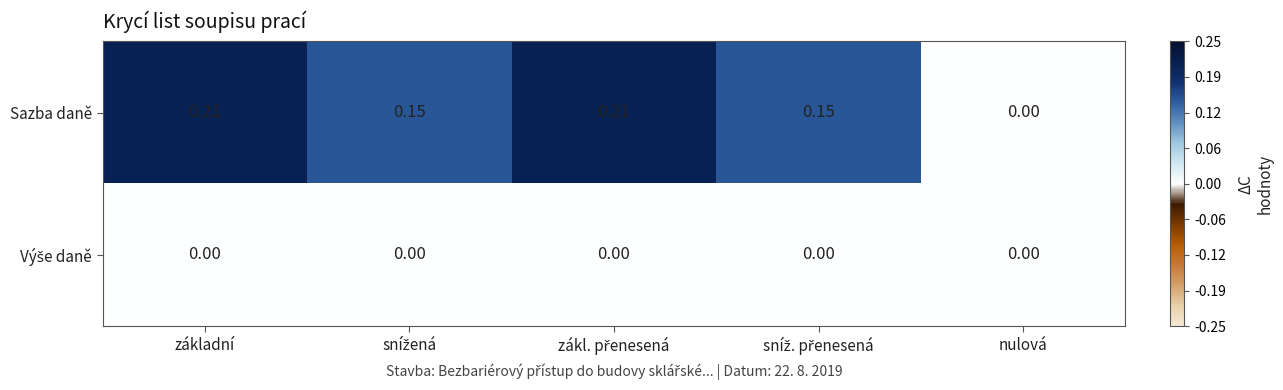

Which series has the largest total across all categories?

Sazba daně